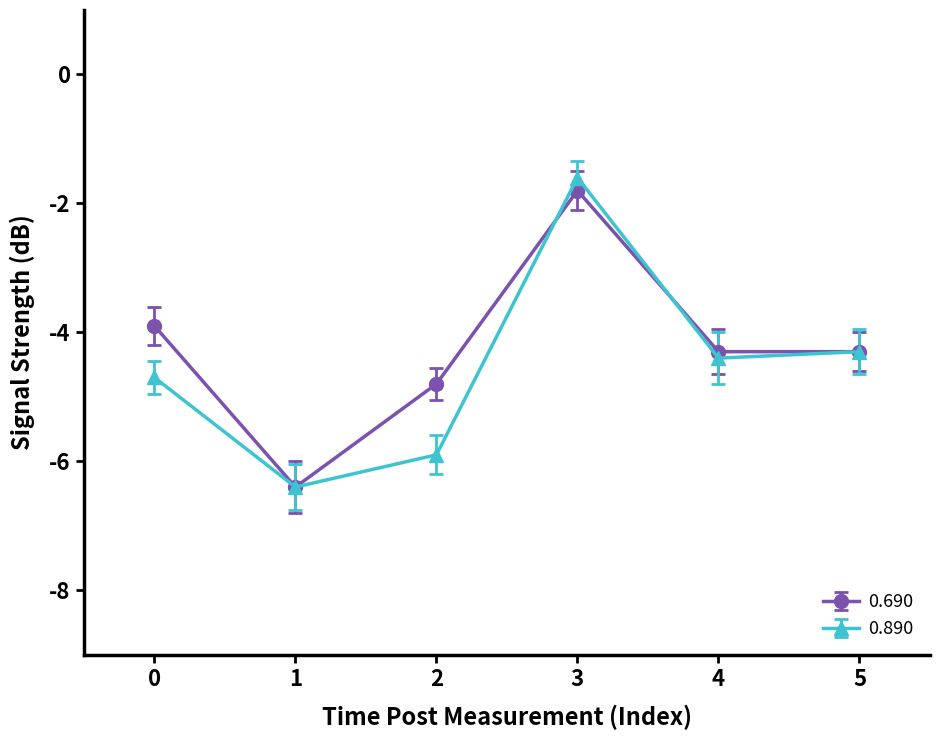

What is the highest value of the 0.890 series?

-1.6